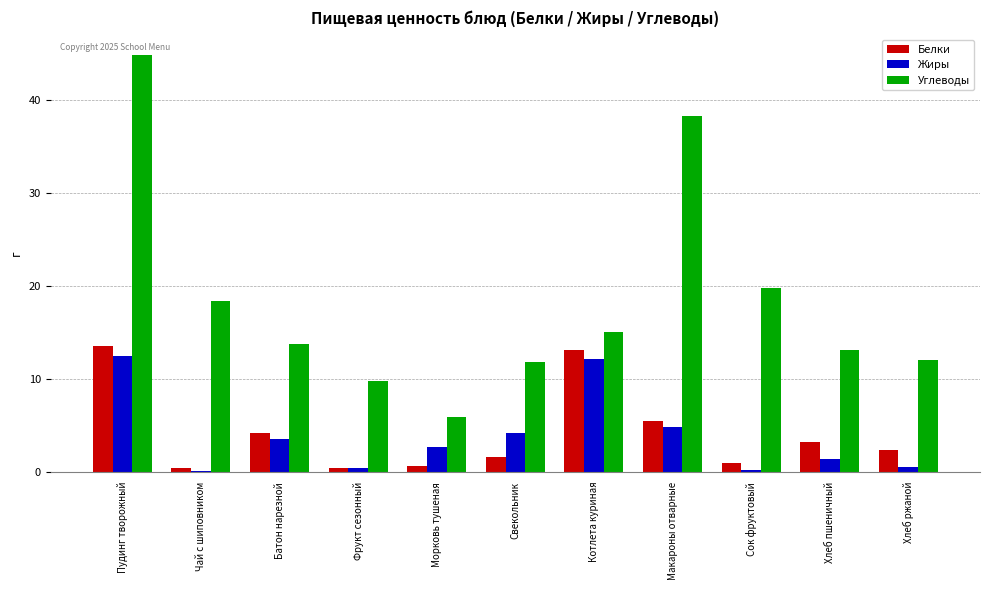

Which series has the largest total across all categories?

Углеводы